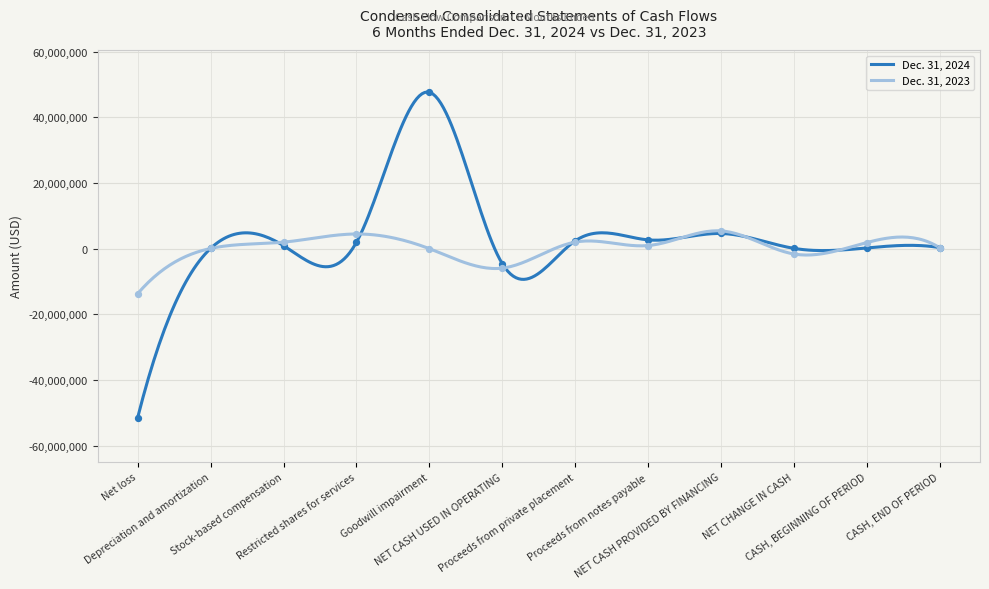

Which series reaches the maximum Y coordinate?

Dec. 31, 2024